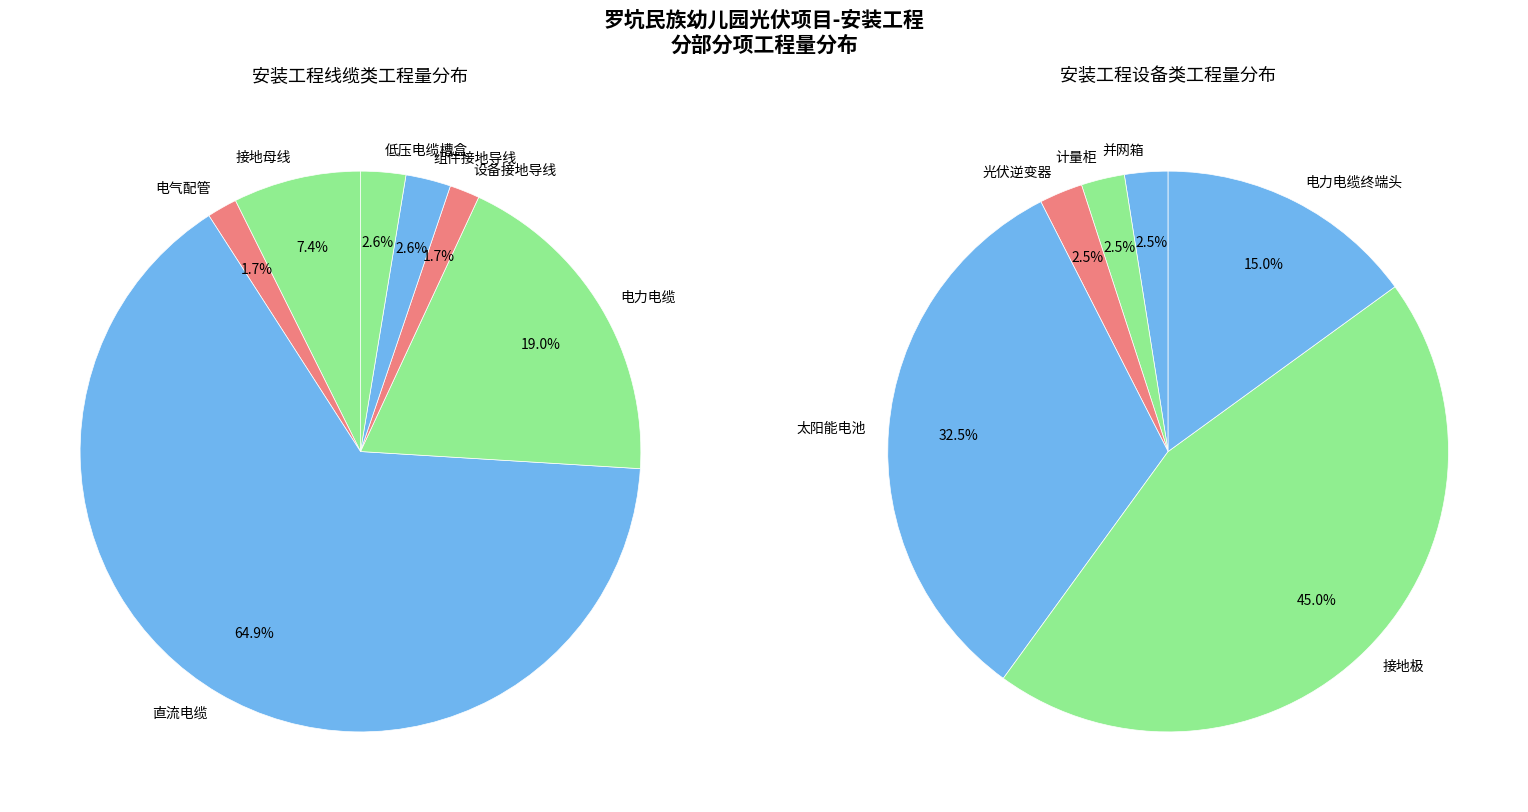

True or false: 组件接地导线 accounts for 3% of the total.

True